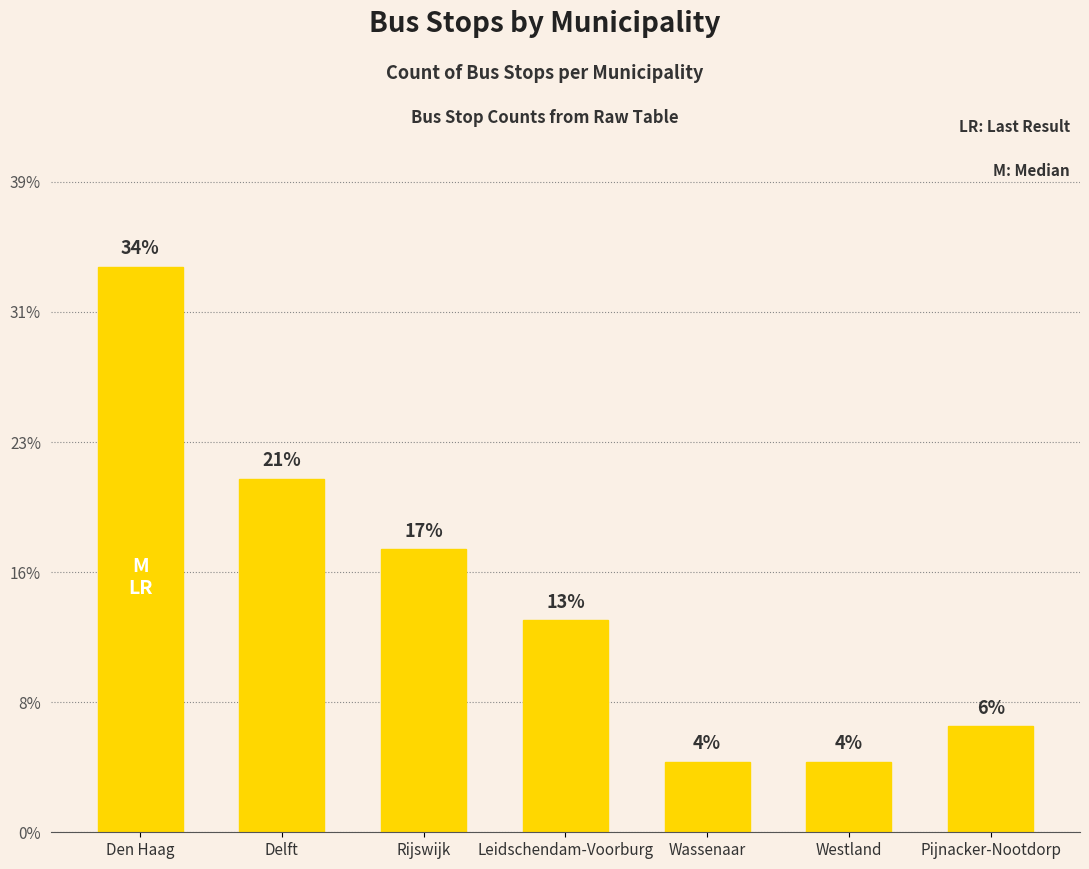

Rank the categories by value from highest to lowest.

Den Haag, Delft, Rijswijk, Leidschendam-Voorburg, Pijnacker-Nootdorp, Wassenaar, Westland